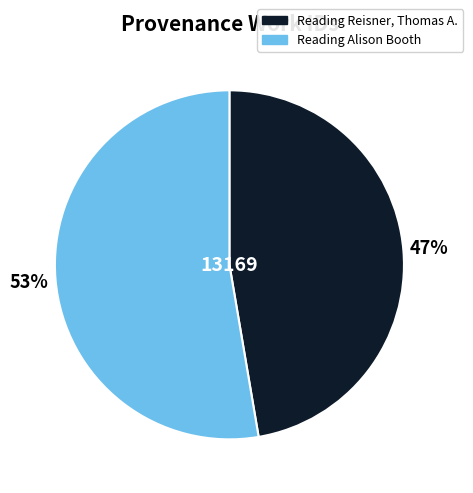

Which slice is the smallest?

Reading Reisner, Thomas A.